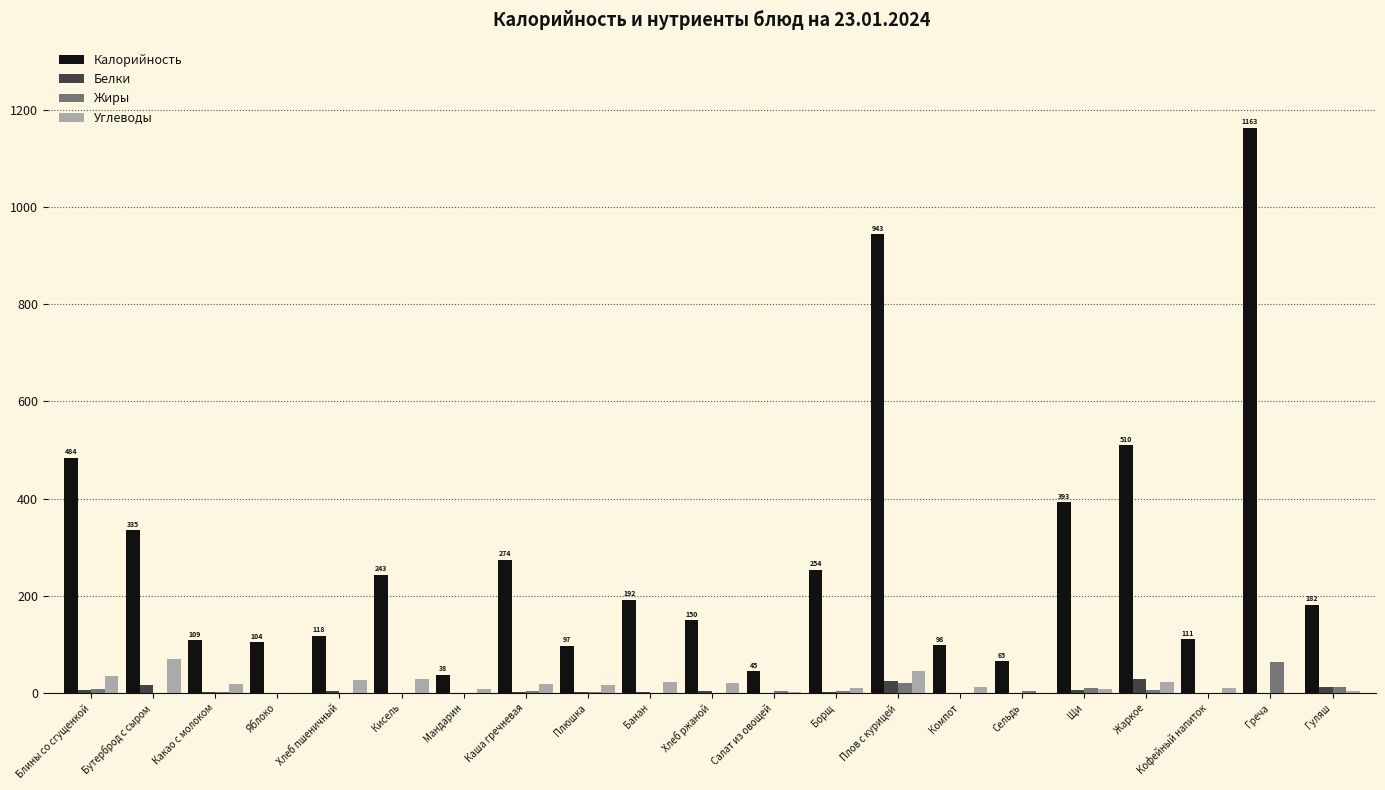

Which series changed the most between Щи and Кофейный напиток?

Калорийность